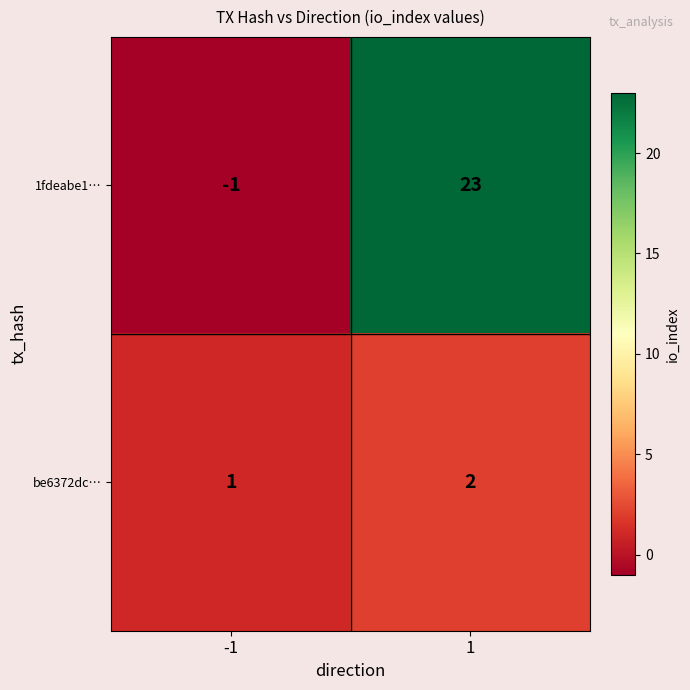

The value of 1fdeabe1… at -1 is -2. True or false?

False